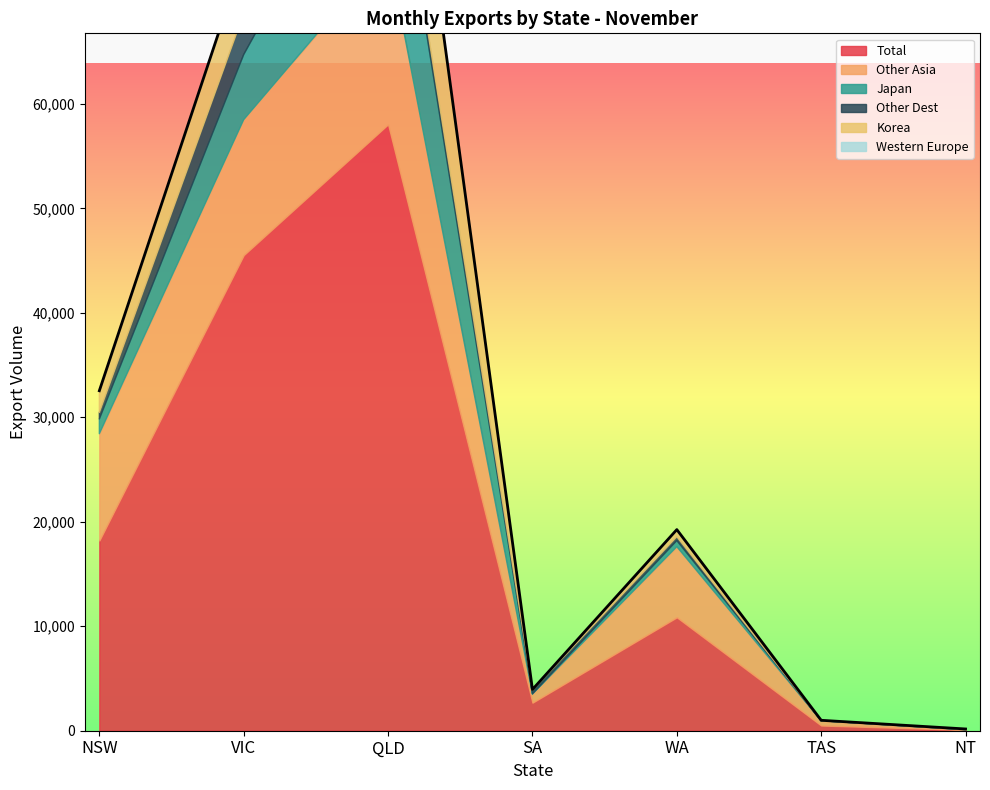

What are all the series names shown in the legend?

Total, Other Asia, Japan, Other Dest, Korea, Western Europe